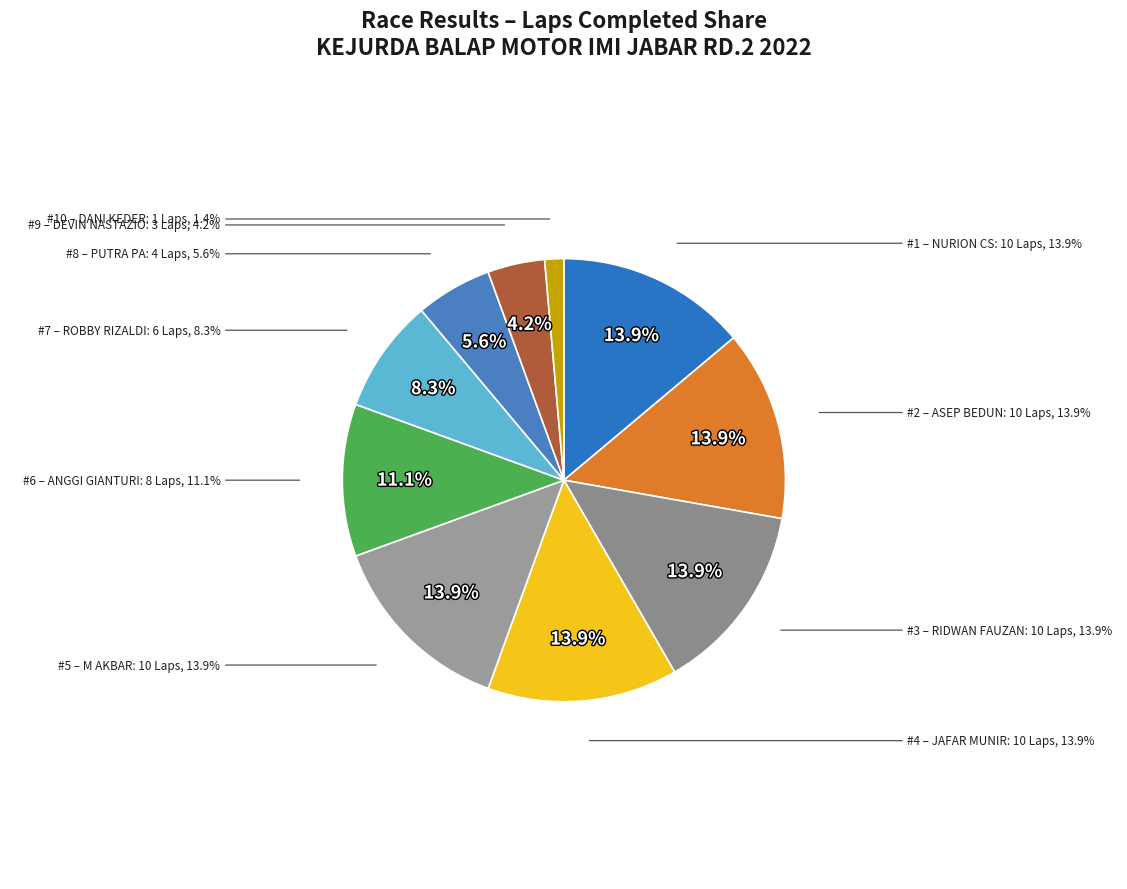

Does any single category account for the majority?

No